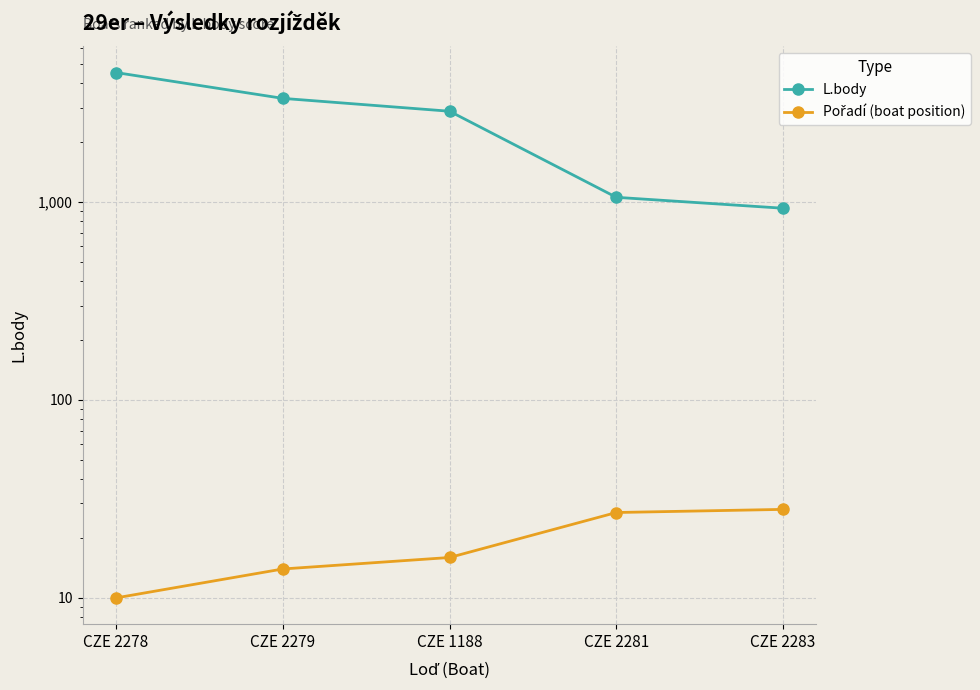

What are all the series names shown in the legend?

L.body, Pořadí (boat position)